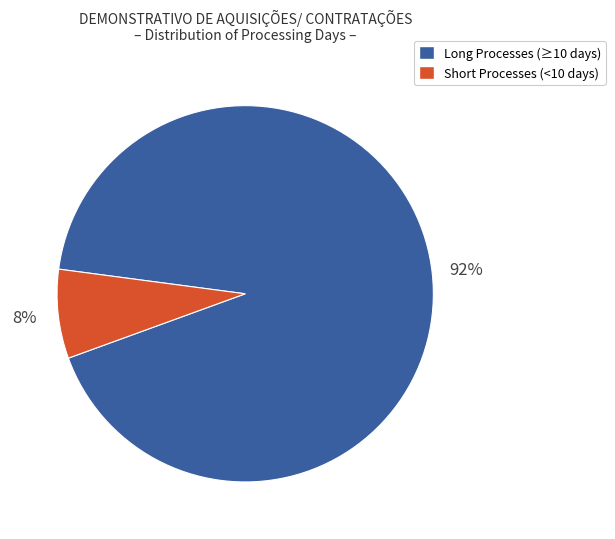

Is there a majority slice in this chart?

Yes